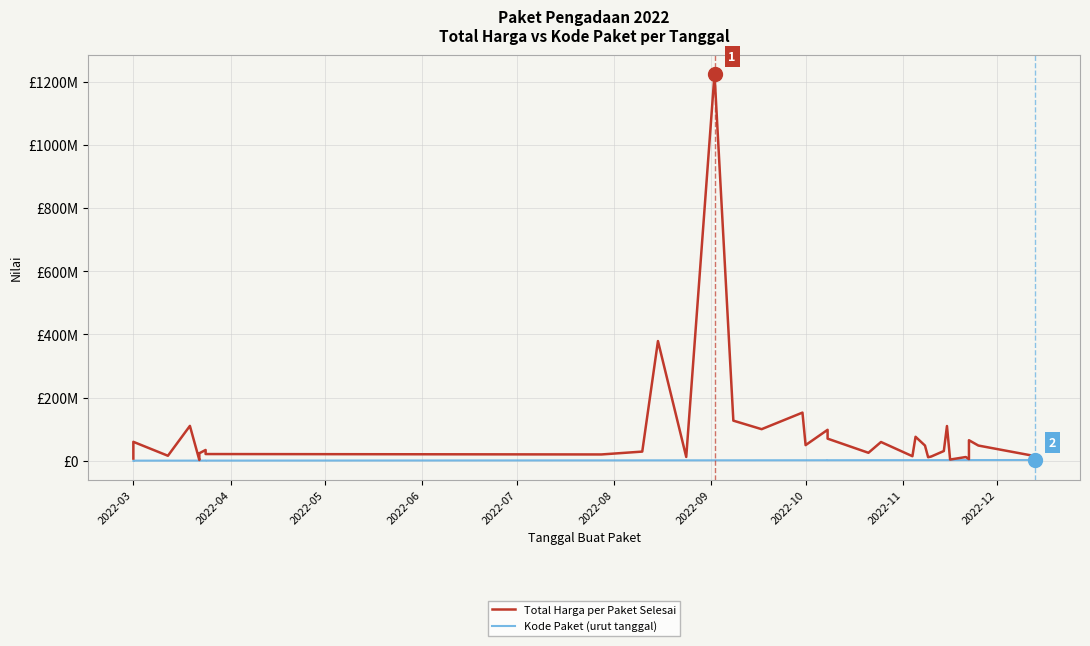

Which series has the largest range (max minus min)?

Total Harga per Paket Selesai